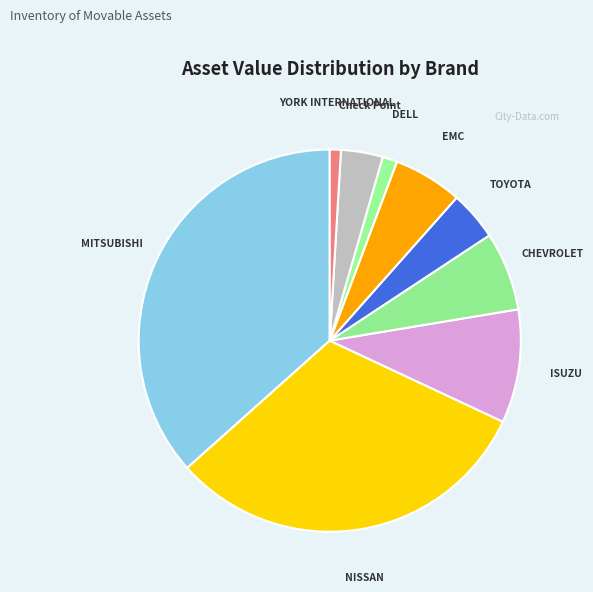

Is there any slice that represents more than half of the pie?

No